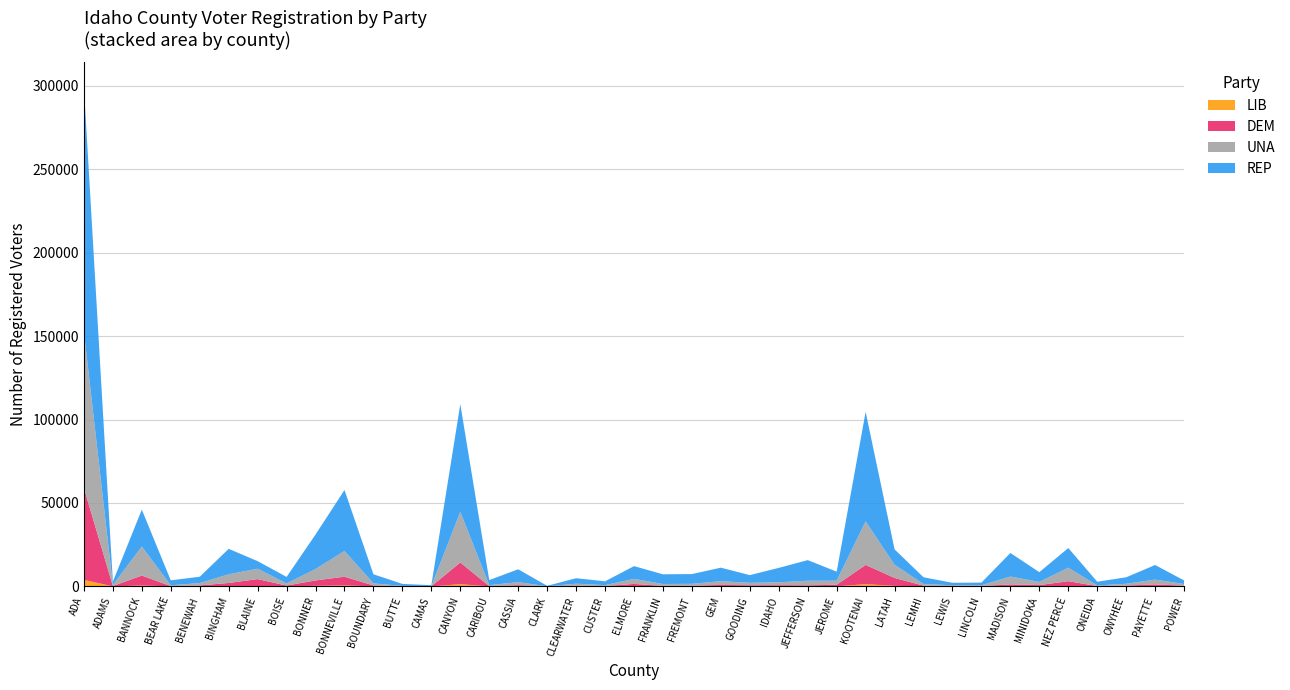

Reading left to right, what are all the values shown in this chart?

REP: 146519	2010	22117	2971	3812	15242	4563	3906	20703	36561	5453	1181	531	64552	3023	7713	290	3281	2290	7644	5818	5855	8109	4632	8636	12367	5425	65645	9241	4048	1500	1595	14121	5861	11793	2227	3900	8758	2132
UNA: 93741	612	17383	506	1422	5207	6213	1266	6822	15392	1255	229	130	30334	603	1817	42	1179	547	3019	1135	1151	2228	1452	1743	2737	2441	26102	7898	962	495	493	4718	1912	8080	415	1059	2905	979
Total: 300002	2889	46171	3648	5830	22600	15162	5720	31340	57997	7308	1491	730	109719	3803	10301	352	4924	3056	12209	7286	7415	11288	6784	11144	15818	8901	105162	22258	5481	2178	2290	20129	8578	23105	2807	5502	12894	3567
LIB: 3910	23	546	13	47	149	134	55	353	589	65	8	3	1328	26	64	2	40	14	138	47	30	92	51	76	109	67	1328	339	32	20	11	277	52	194	30	41	127	26
DEM: 55001	228	5954	144	508	1904	4223	454	3214	5222	493	69	61	13003	134	673	17	407	195	1346	247	351	795	621	642	536	905	11532	4713	420	152	185	907	717	2934	124	466	1036	420